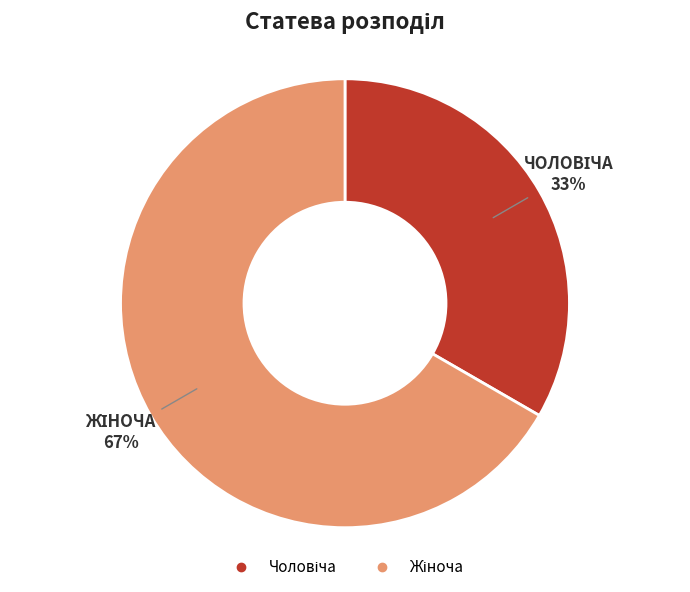

To the nearest percent, what is the average slice percentage?

50%